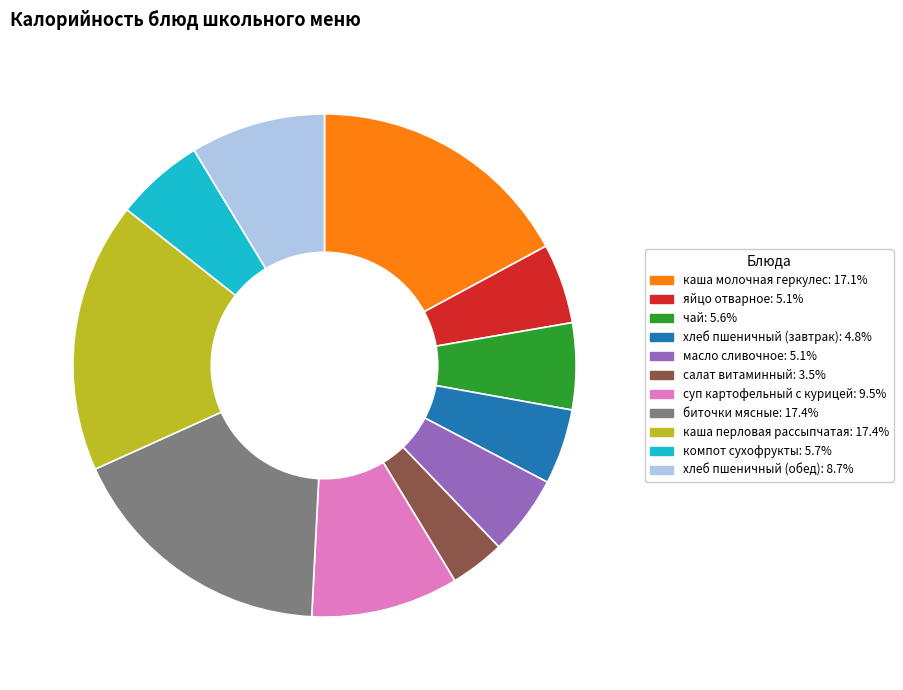

How many segments does this pie chart have?

11